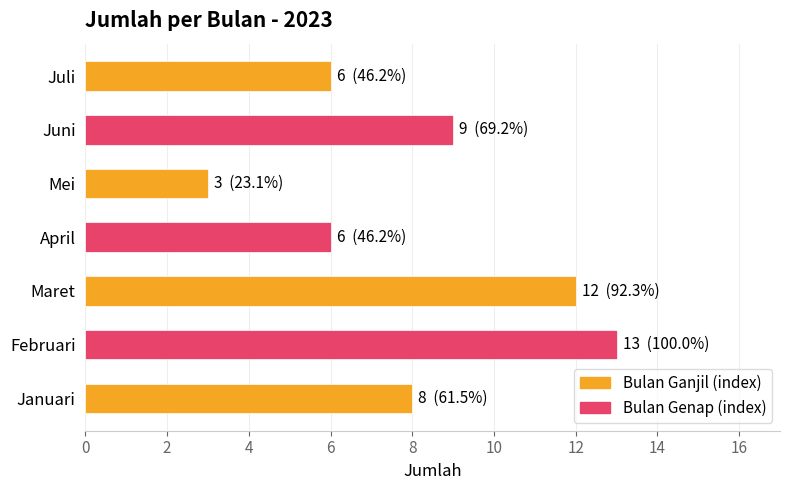

Is it true that the value at Mei is 2?

False